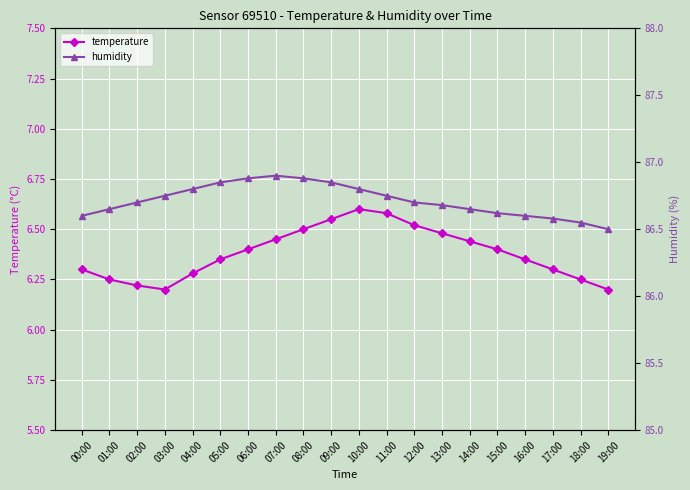

How many categories are shown in the chart?

20